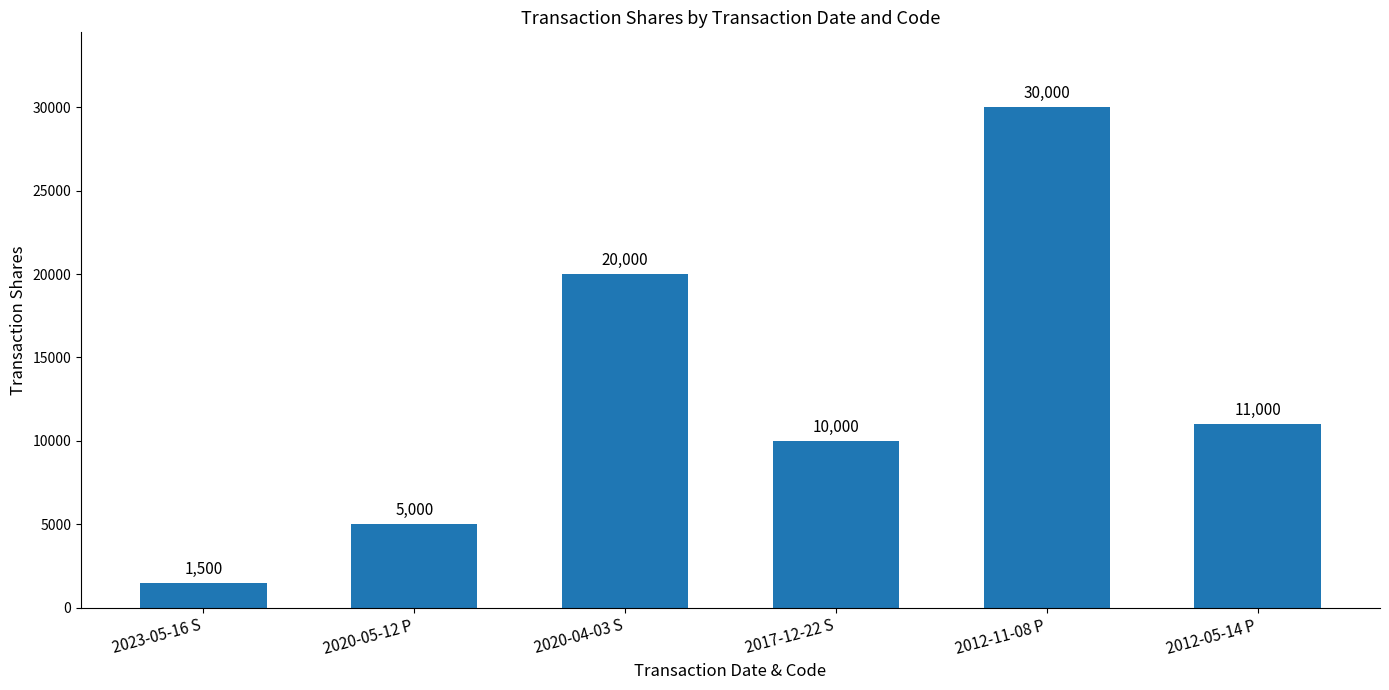

At which category does the chart reach its peak across all series?

2012-11-08 P